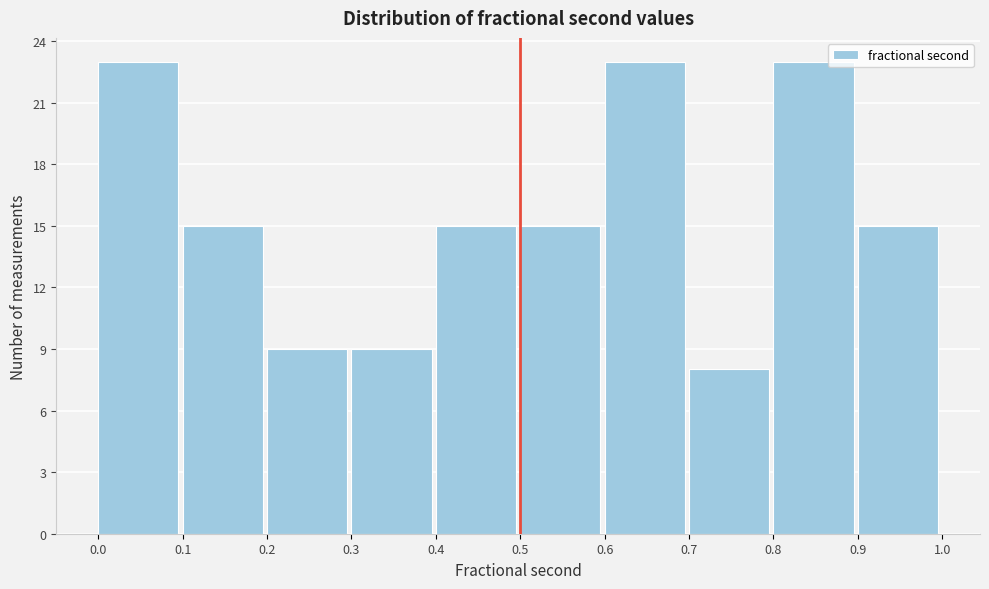

Reading left to right, transcribe this chart: for each bar, give the range it covers on the x-axis and its height. The values are not printed on the chart, so give them approximately, as read against the axis.

0.0 to 0.1: 23
0.1 to 0.2: 15
0.2 to 0.3: 9
0.3 to 0.4: 9
0.4 to 0.5: 15
0.5 to 0.6: 15
0.6 to 0.7: 23
0.7 to 0.8: 8
0.8 to 0.9: 23
0.9 to 1.0: 15